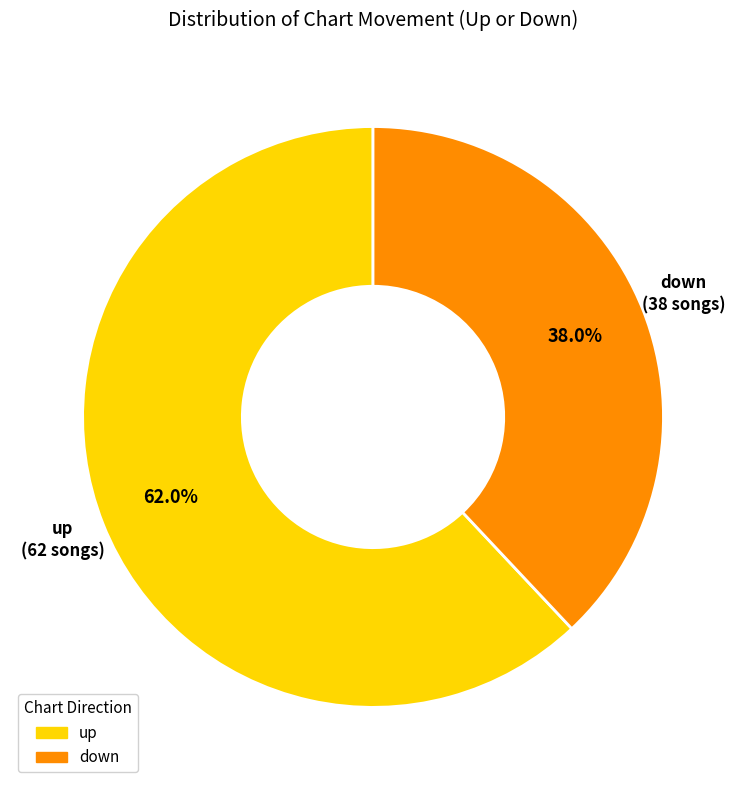

What is the largest slice in the pie chart?

up